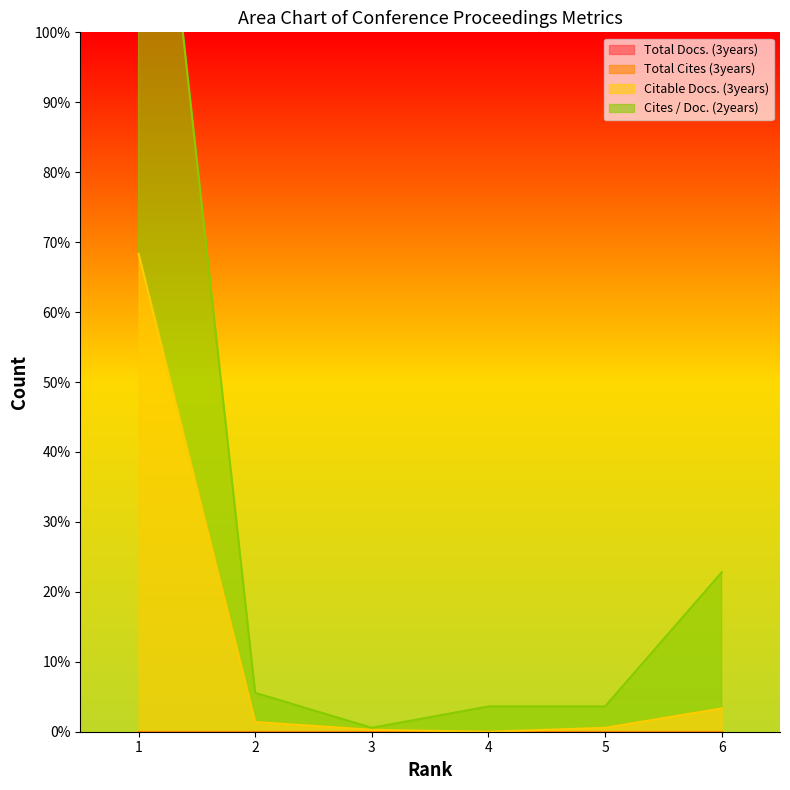

Which label corresponds to the smallest value in the chart?

4